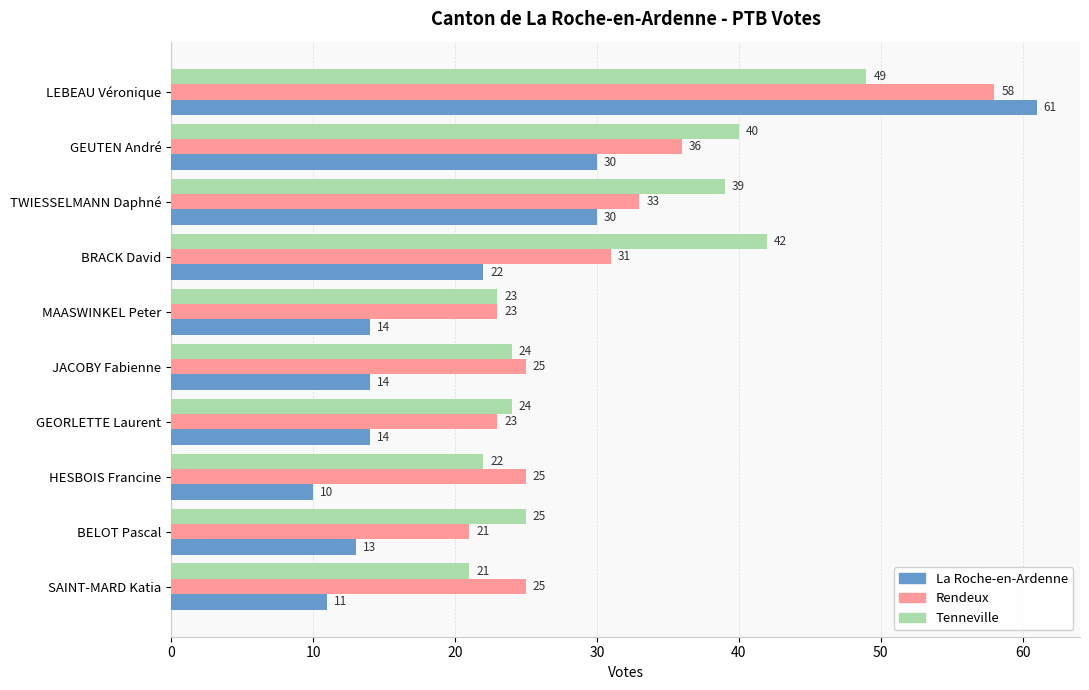

Which series has the largest range (max minus min)?

La Roche-en-Ardenne